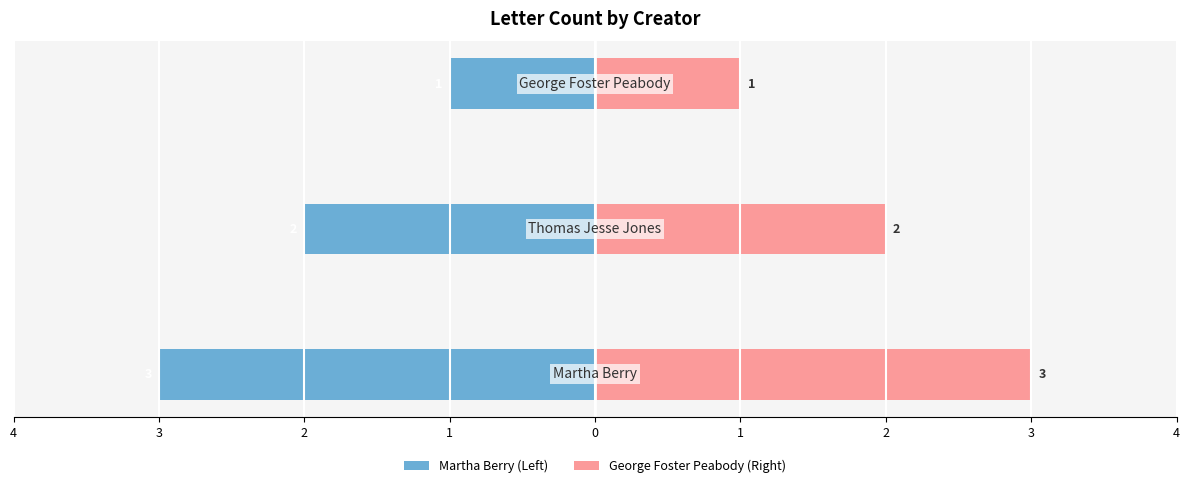

Rank the series at 2 from lowest to highest value.

Martha Berry / Left, George Foster Peabody / Right